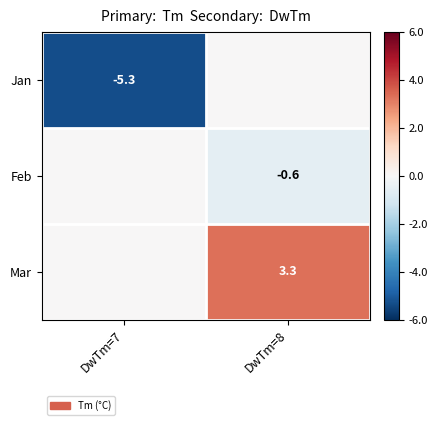

How many categories are shown in the chart?

2